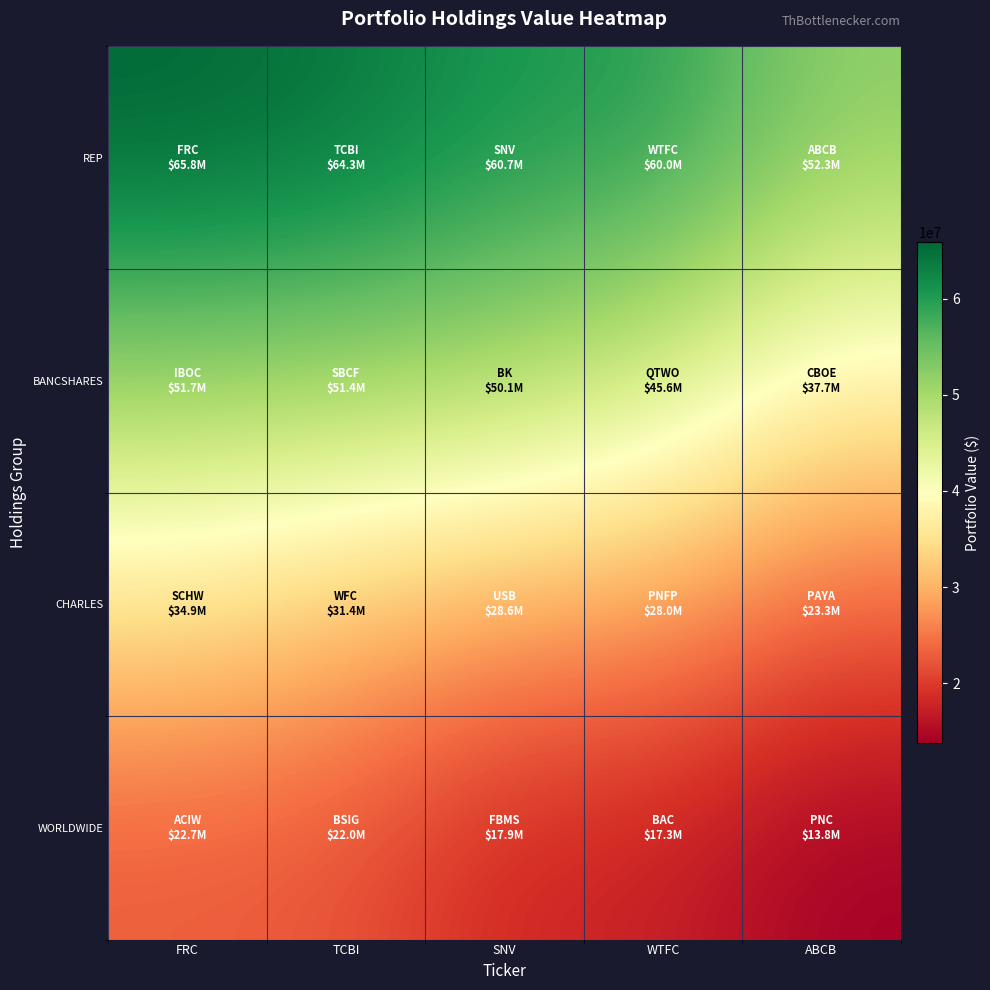

What is the total value across all series at ABCB?

127047500